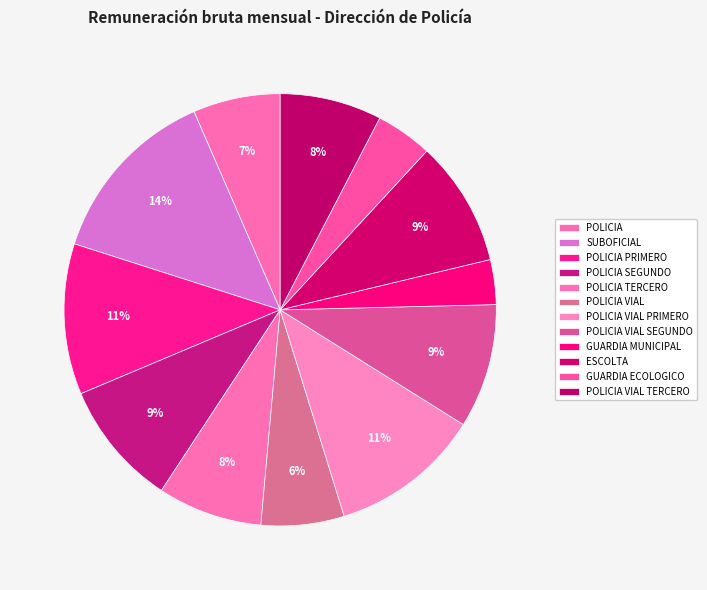

To the nearest percent, what is the difference between the POLICIA and POLICIA TERCERO slice percentages?

1%